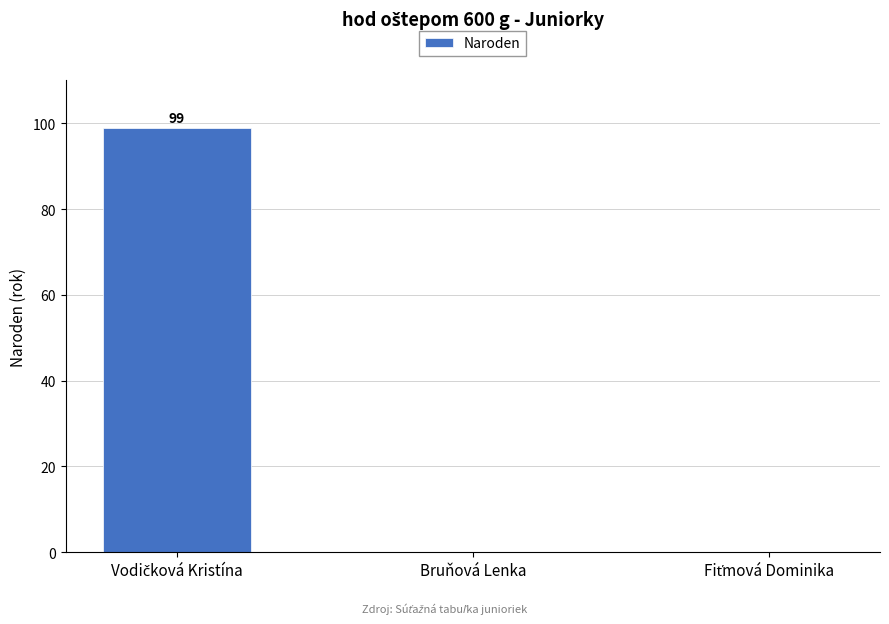

The chart shows a value of 39 at Bruňová Lenka. True or false?

False